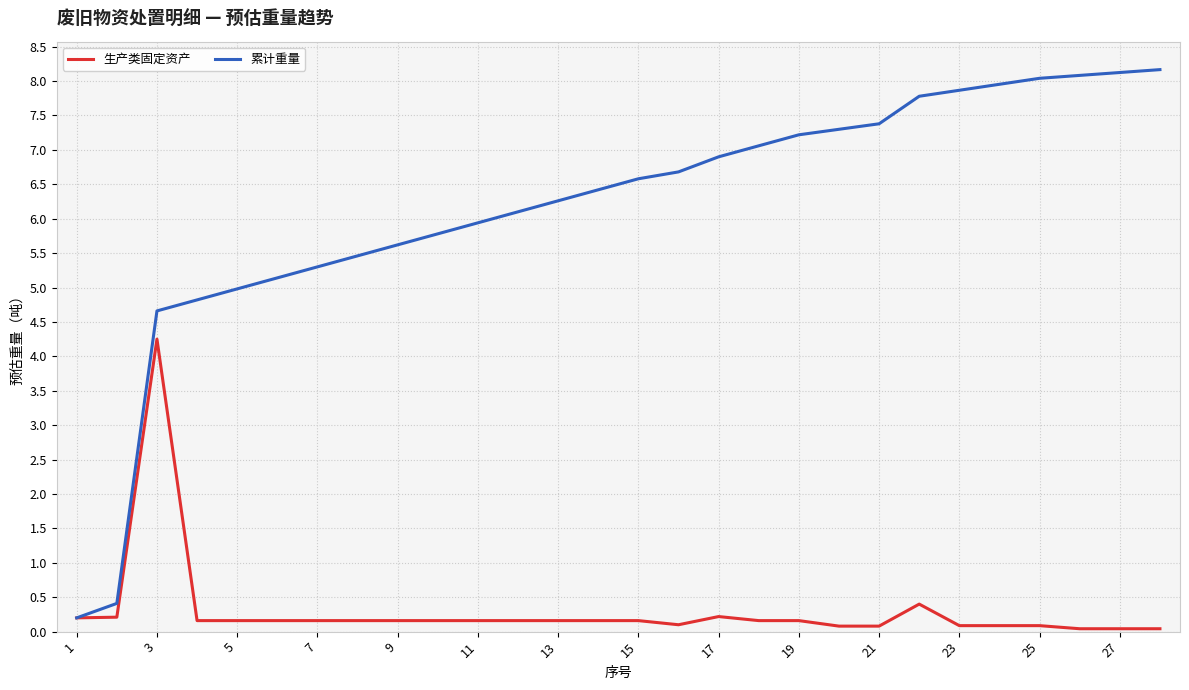

Rank the series by their maximum value, from lowest to highest.

生产类固定资产, 累计重量